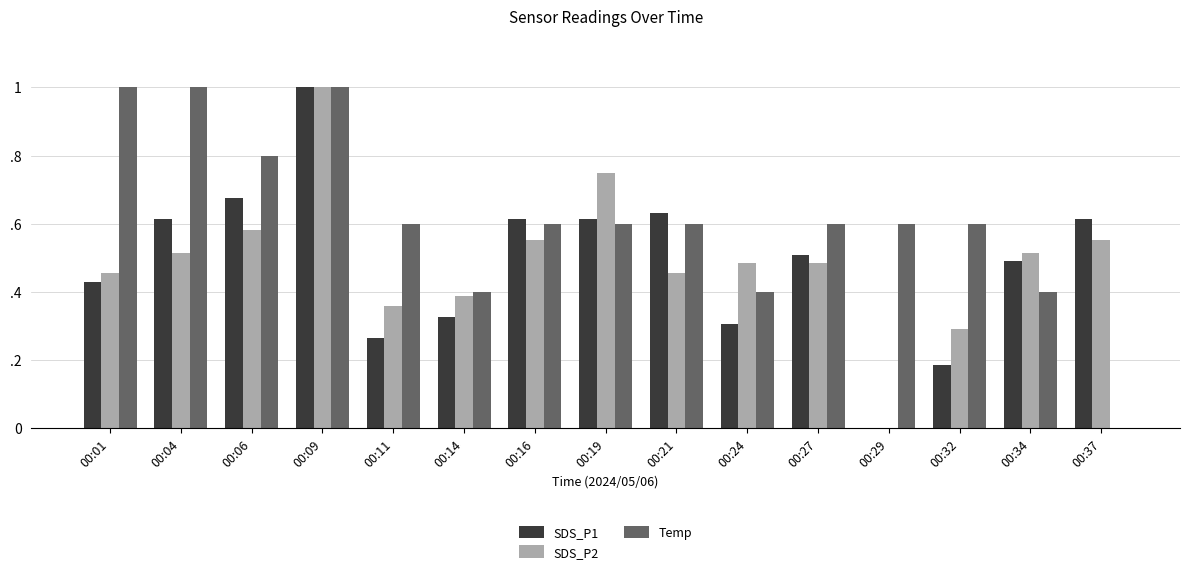

Which series has the largest total across all categories?

Temp